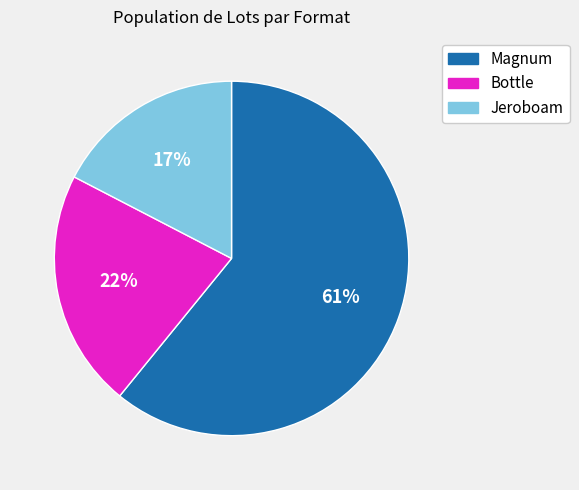

Is the sum of Jeroboam and Magnum greater than half?

Yes